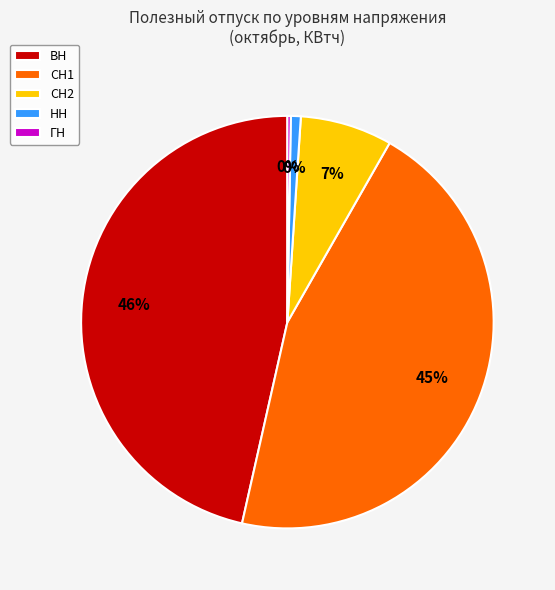

The СН2 slice represents 19% of the pie. True or false?

False